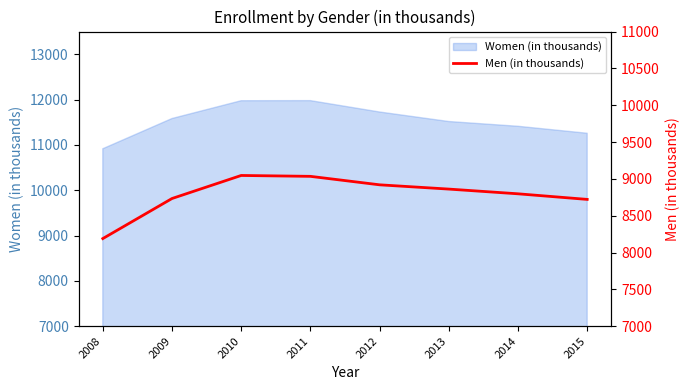

Reading right to left, transcribe all the data shown in this chart.

8721	8797	8861	8919	9034	9046	8733	8189